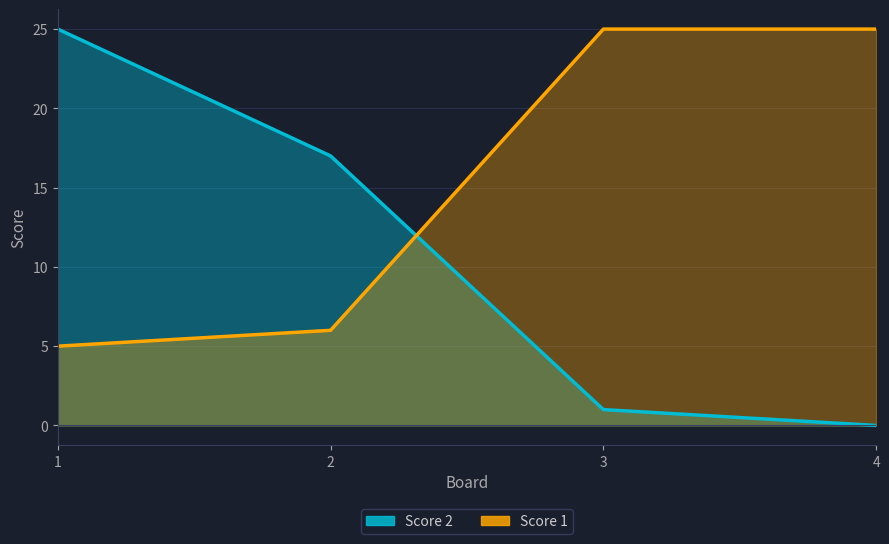

True or false: Score 2 has more than 0 interior local peaks.

False